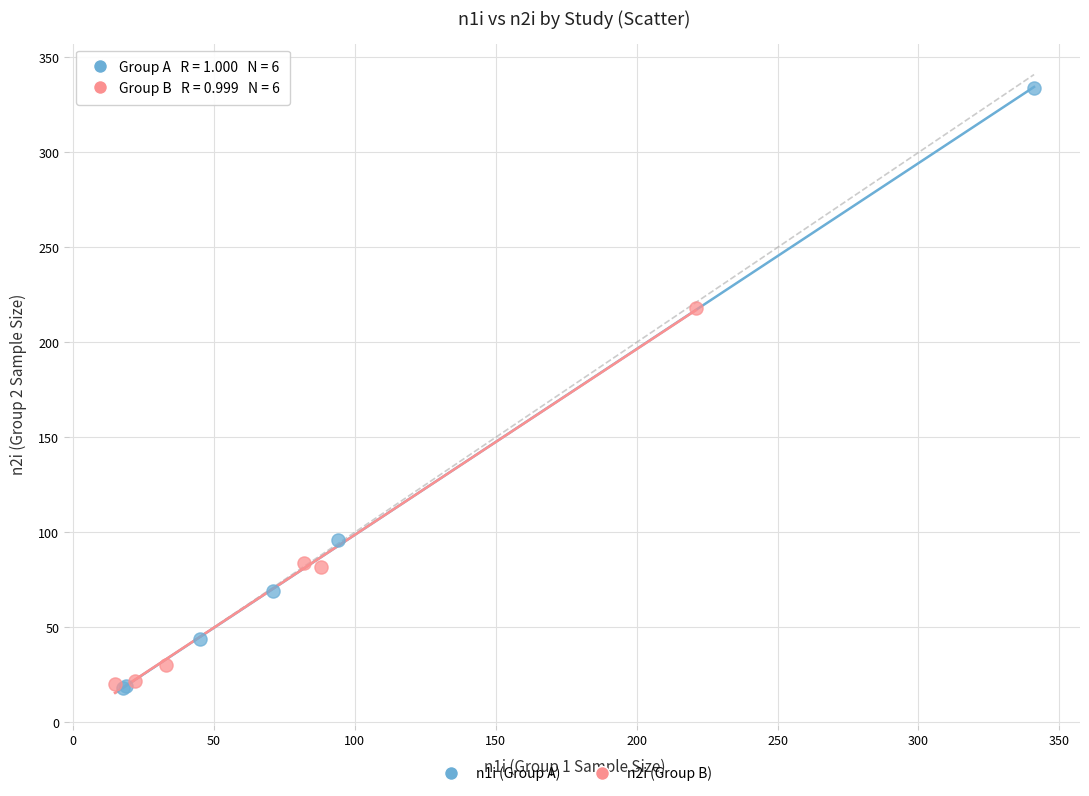

Which series contains the highest Y value?

n1i (Group A)